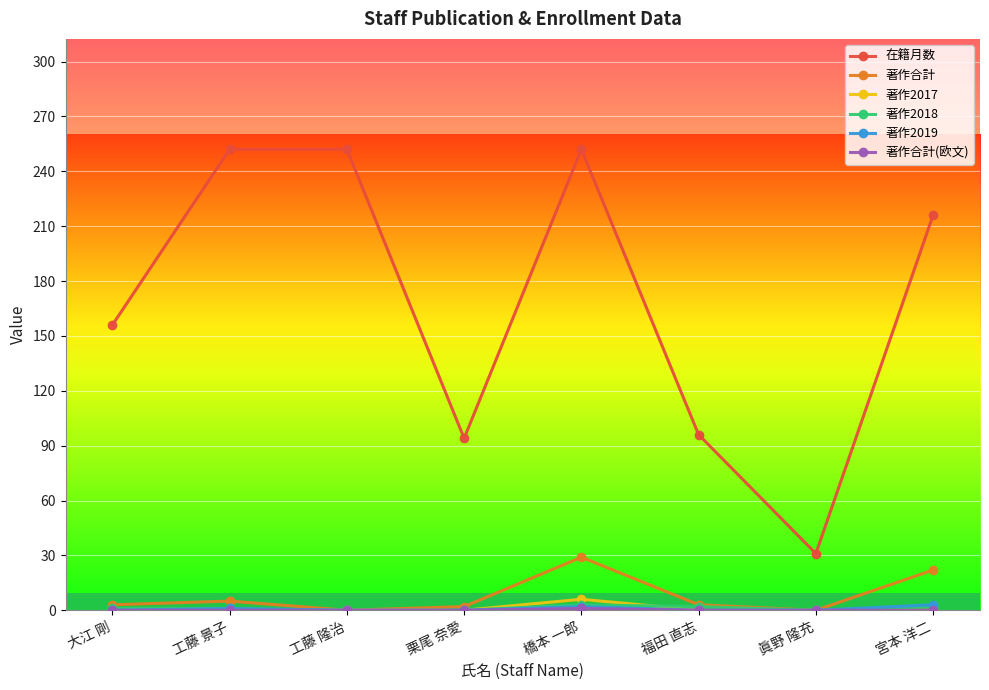

What is the spread (max minus min) of values at 福田 直志?

96